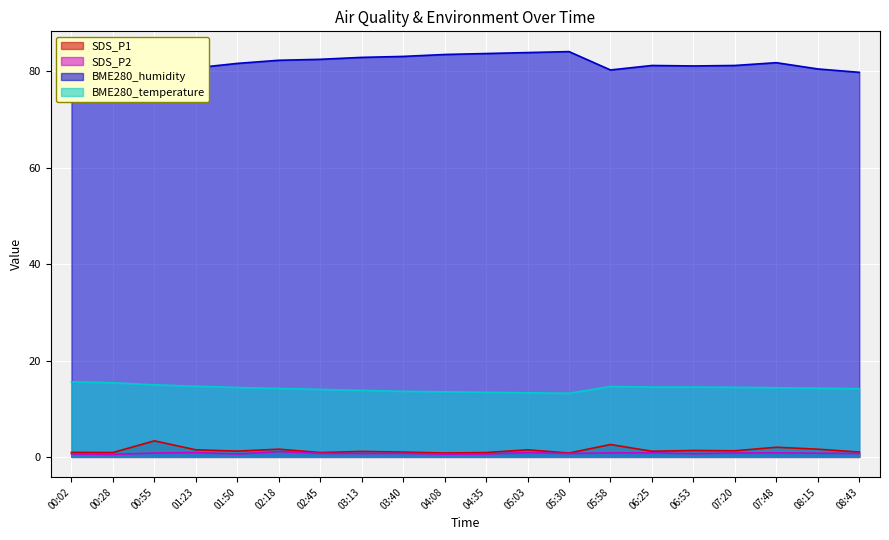

Is it true that SDS_P2 equals 1.0 at 01:50?

False